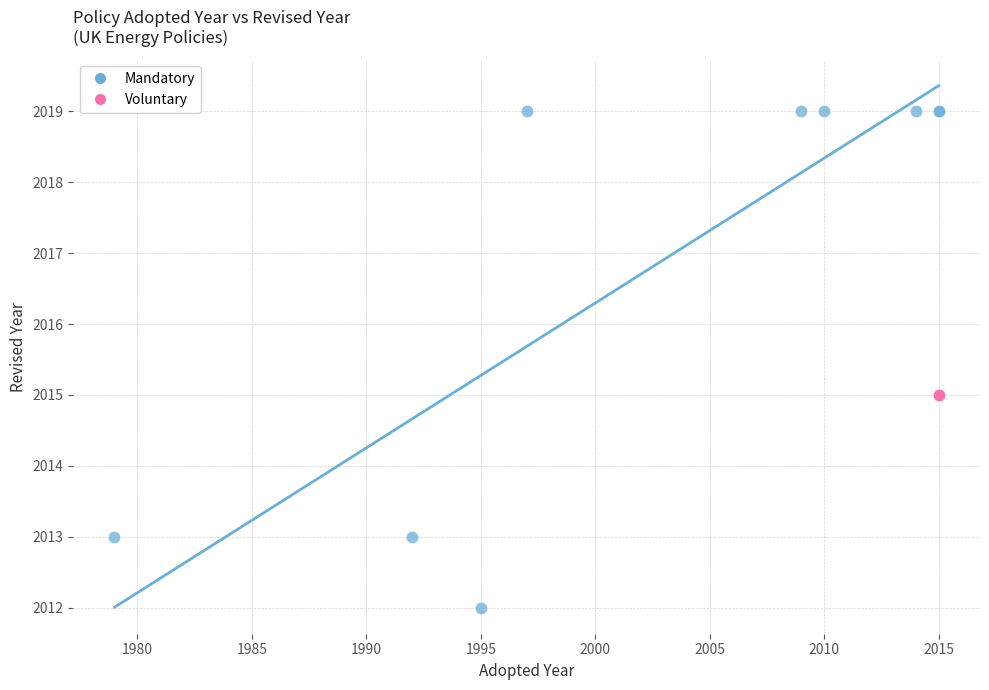

Which series contains the lowest Y value?

Mandatory